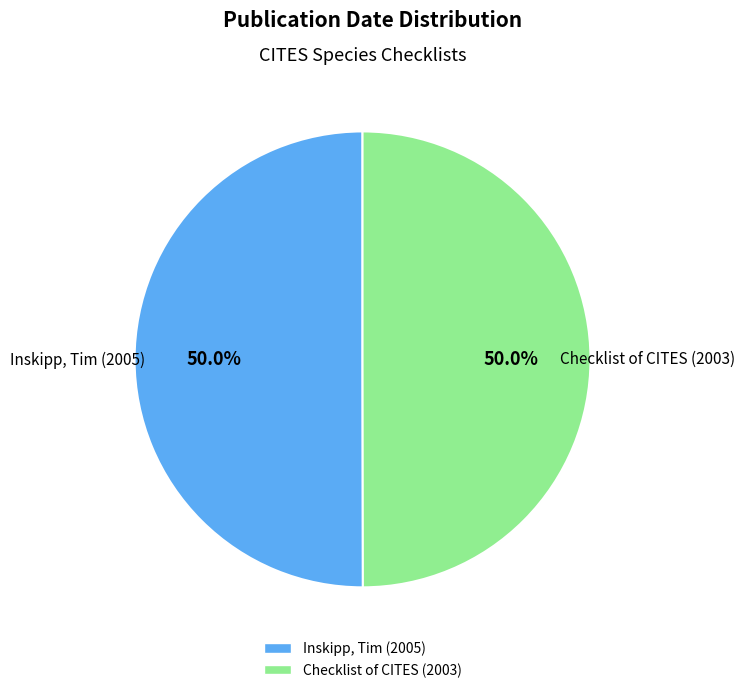

How much of the chart is everything except Checklist of CITES (2003)?

50.0%